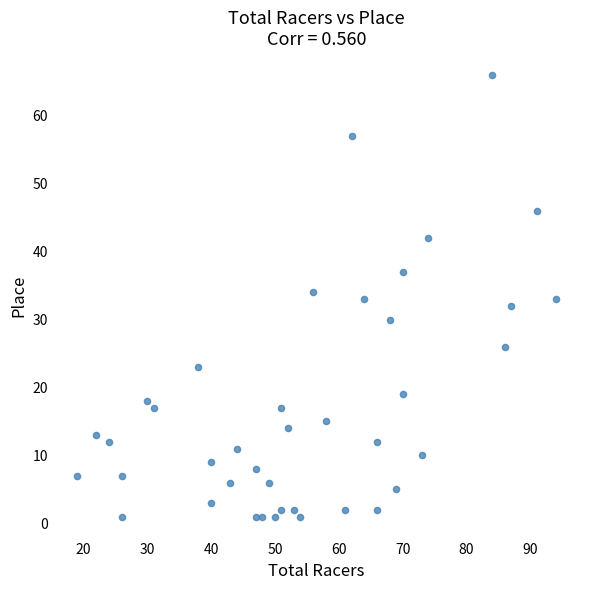

What is the range of X values (max minus min)?

75